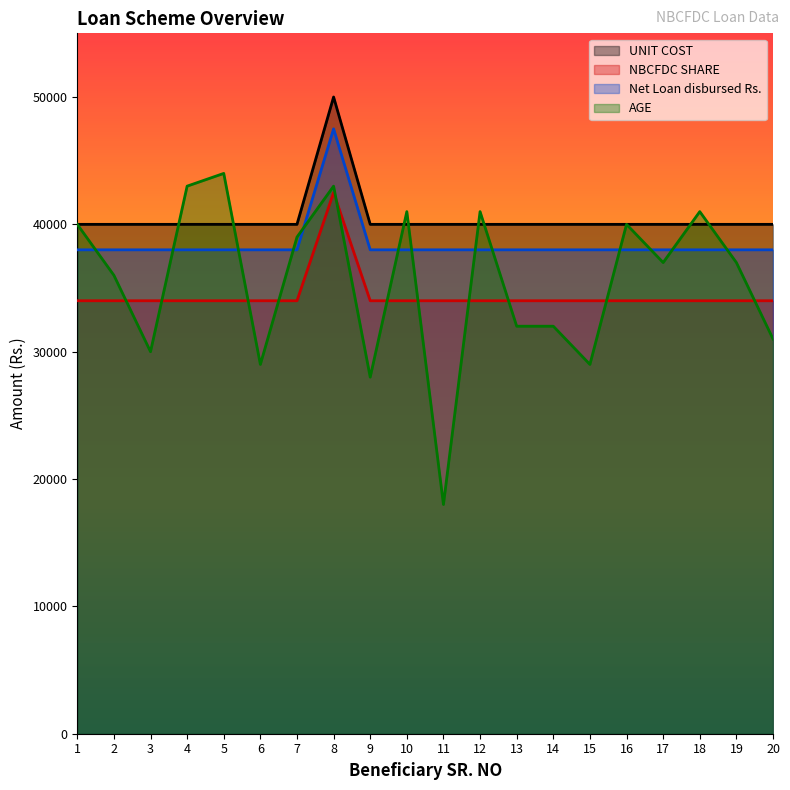

Between 9 and 10, which series saw the biggest shift?

AGE